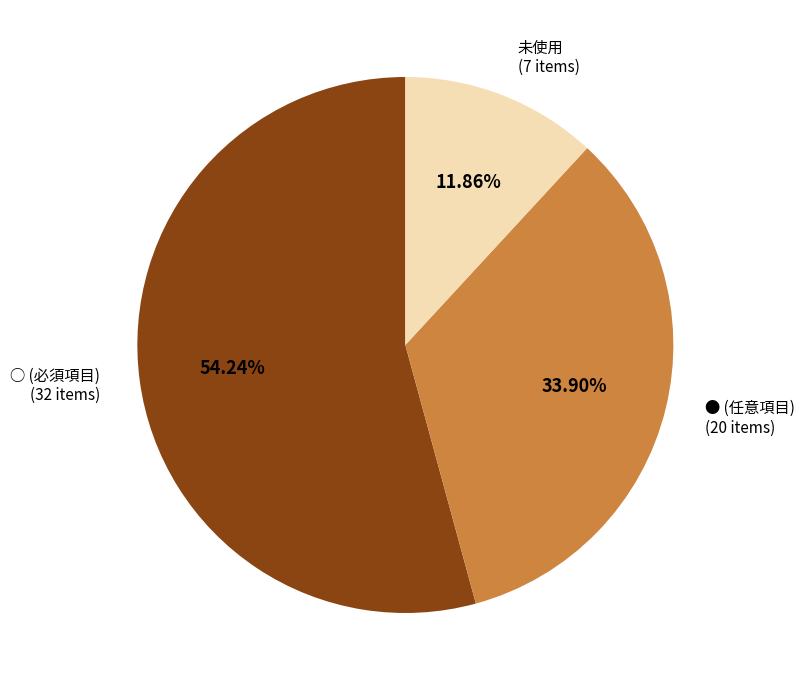

How many segments does this pie chart have?

3